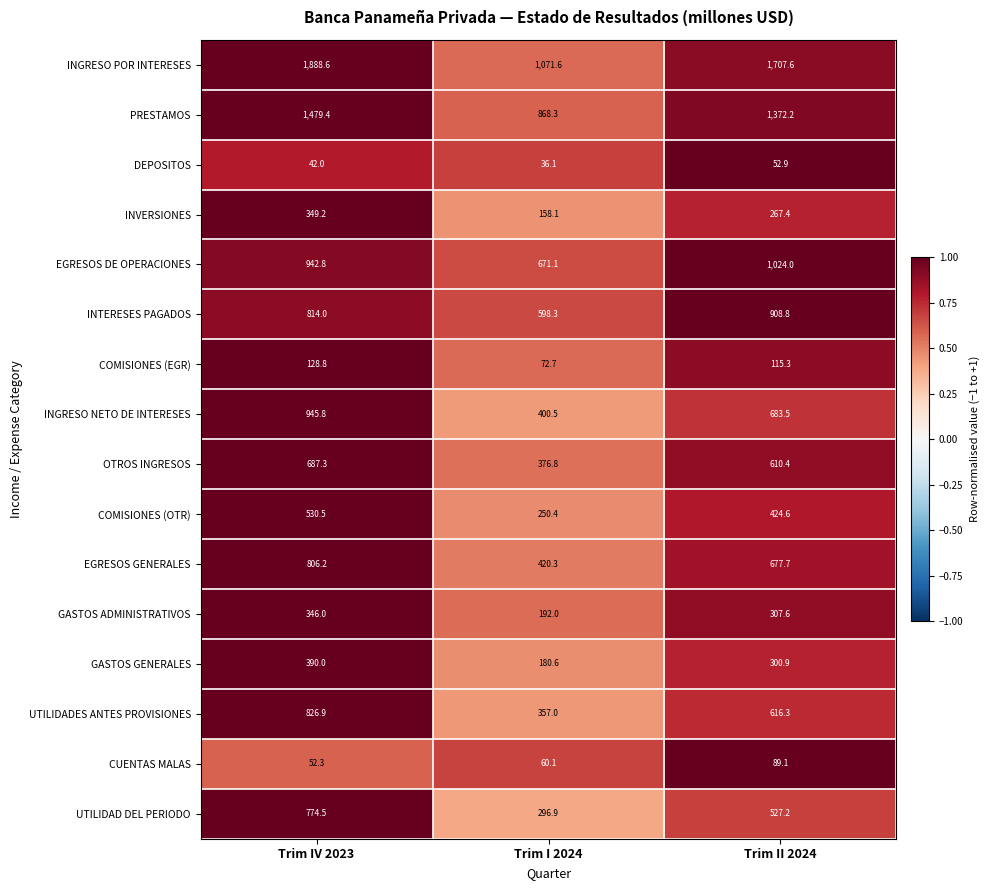

Is the value of DEPOSITOS at Trim IV 2023 greater than the value of UTILIDAD DEL PERIODO at Trim IV 2023?

No